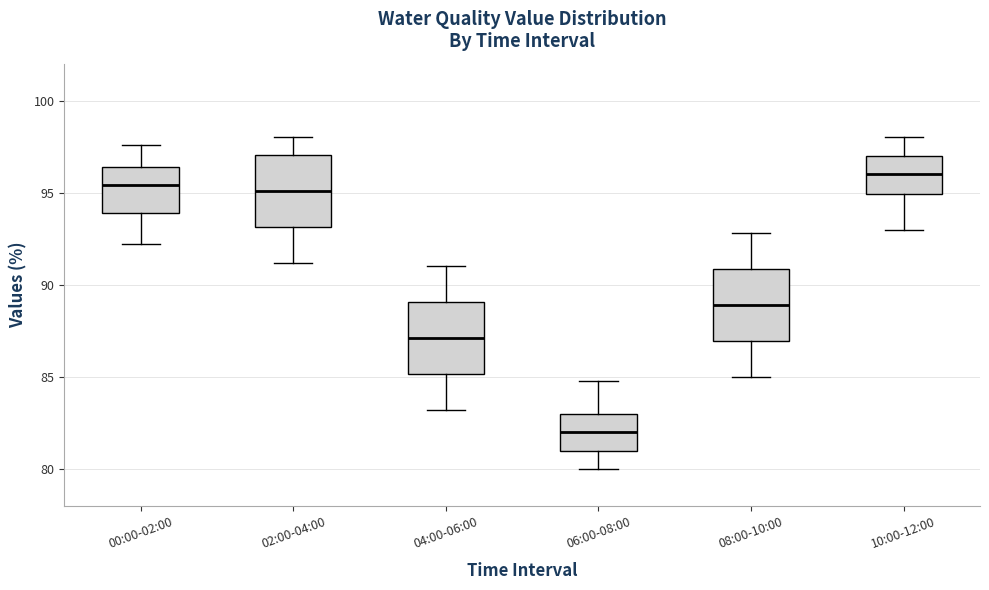

Reading left to right, transcribe this box plot: for each box, give where its median line is, the range the box spans, and where its two whiskers end, as read against the y-axis. The values are not printed on the chart, so give them approximately, as read against the axis.

00:00-02:00: median 95.5, box 94.0 to 96.5, whiskers 92.0 to 97.5
02:00-04:00: median 95.0, box 93.0 to 97.0, whiskers 91.0 to 98.0
04:00-06:00: median 87.0, box 85.0 to 89.0, whiskers 83.0 to 91.0
06:00-08:00: median 82.0, box 81.0 to 83.0, whiskers 80.0 to 85.0
08:00-10:00: median 89.0, box 87.0 to 91.0, whiskers 85.0 to 93.0
10:00-12:00: median 96.0, box 95.0 to 97.0, whiskers 93.0 to 98.0